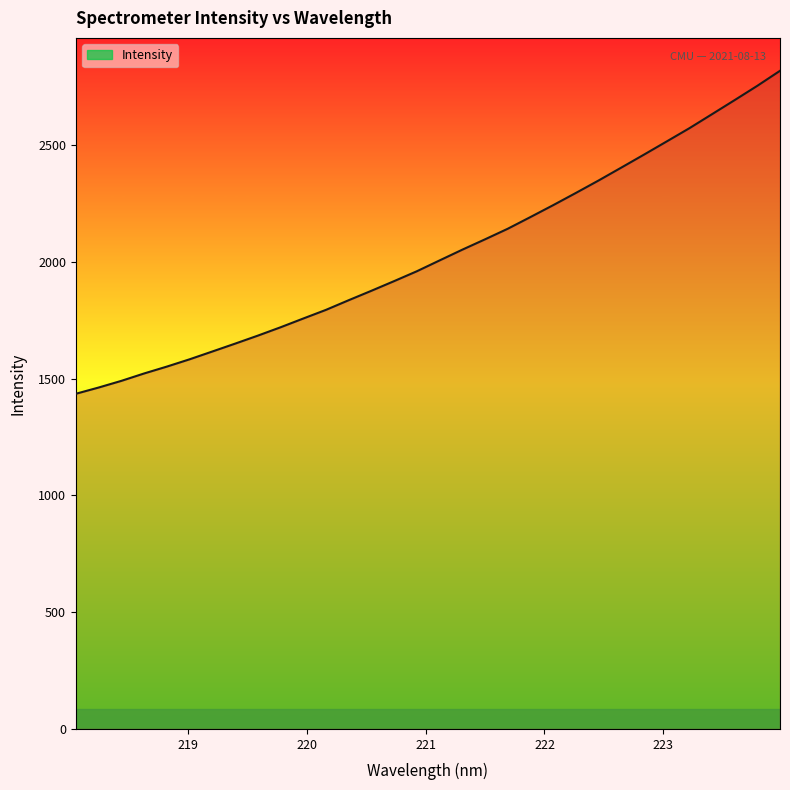

True or false: the data has more than 2 interior local peaks.

False